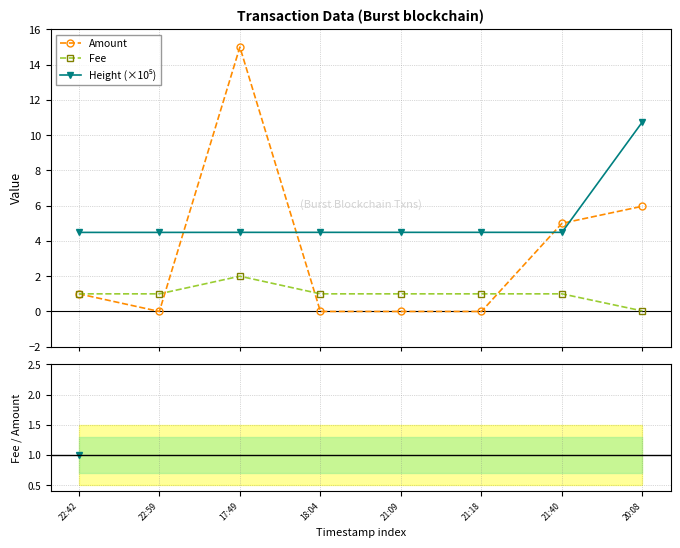

Is this an area chart (filled region under the line)?

No